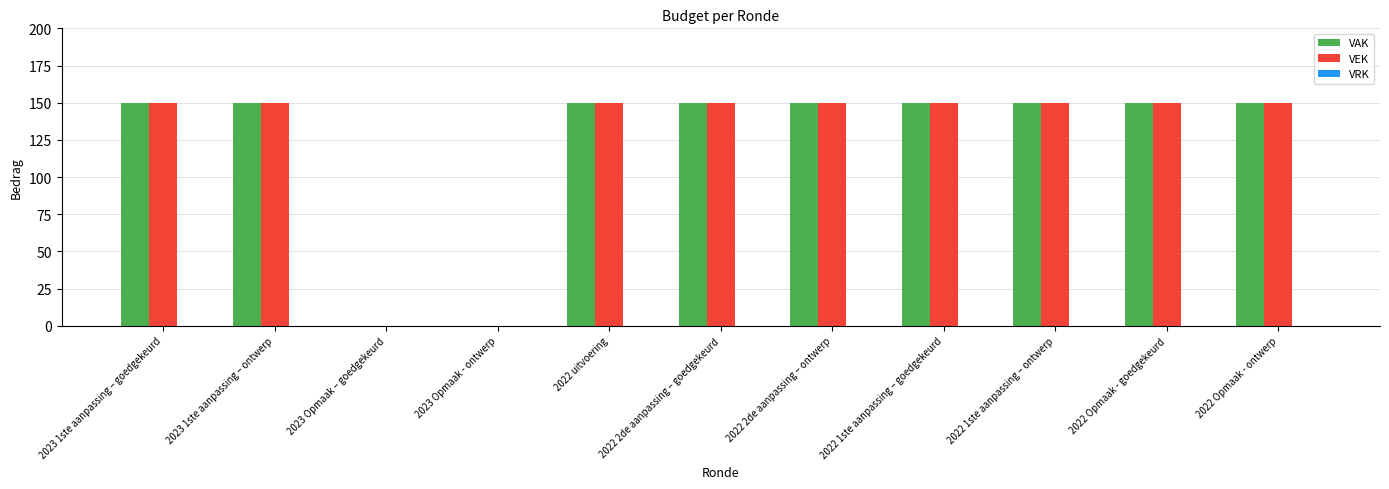

What is the sum of all VEK values?

1350